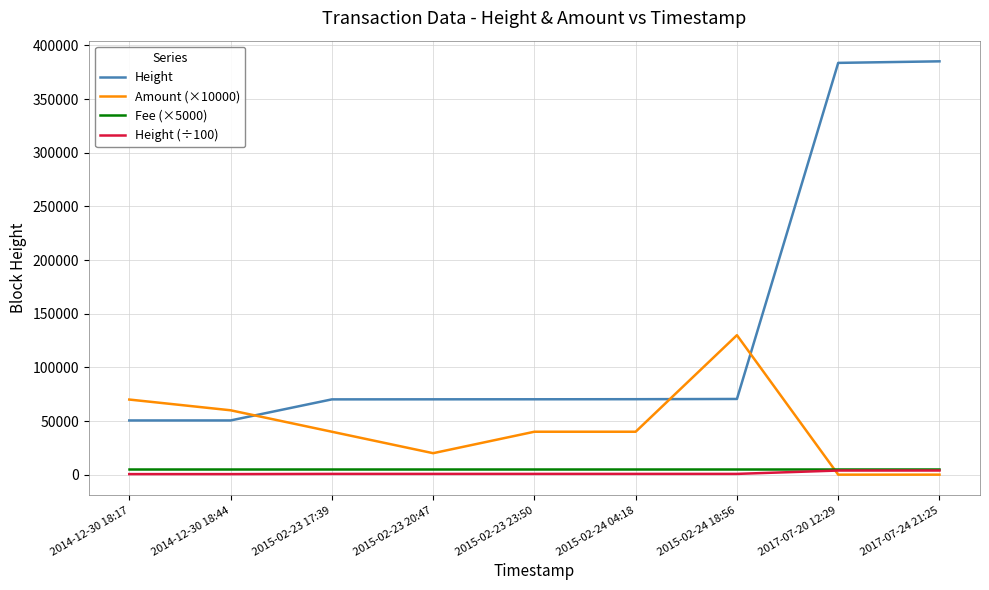

Is the value of Height (÷100) at 2015-02-23 23:50 greater than the value of Height at 2015-02-23 20:47?

No